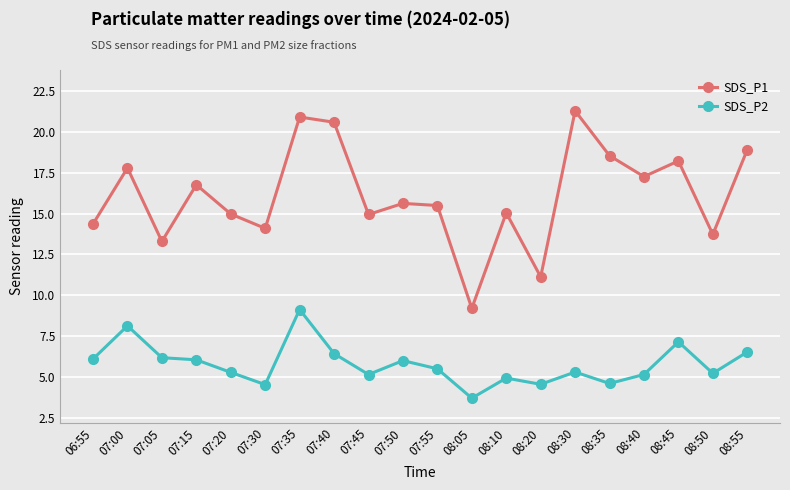

At which category is the sum across all series the highest?

07:35